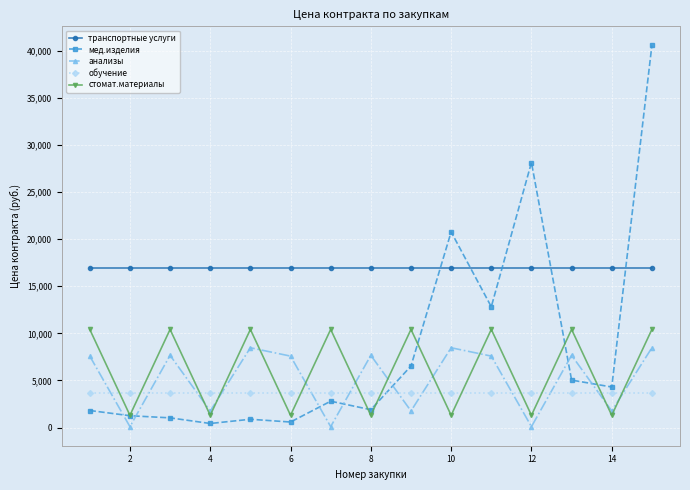

True or false: мед.изделия and обучение cross at least once.

True